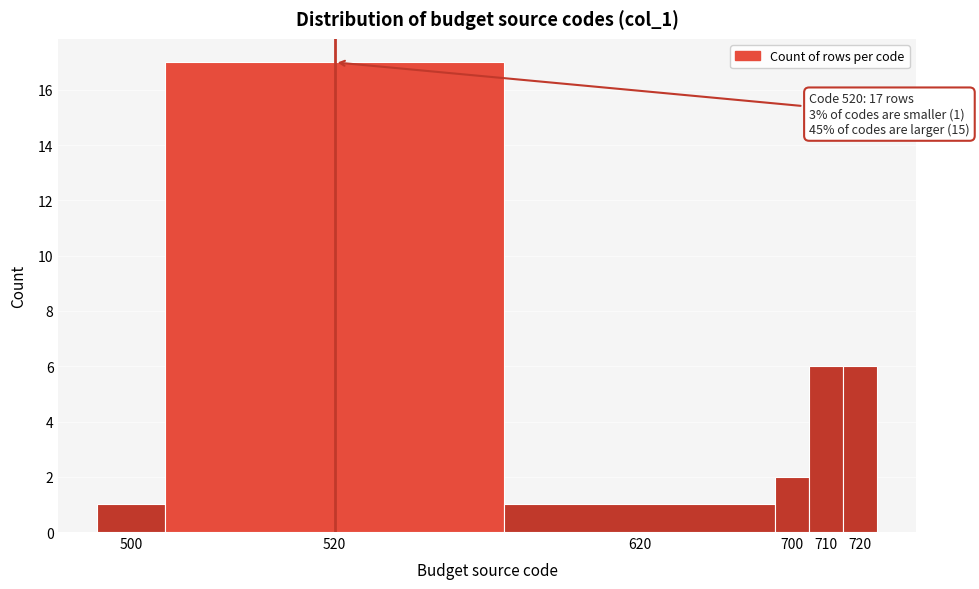

Reading left to right, what are all the values shown in this chart?

500=1	520=17	620=1	700=2	710=6	720=6